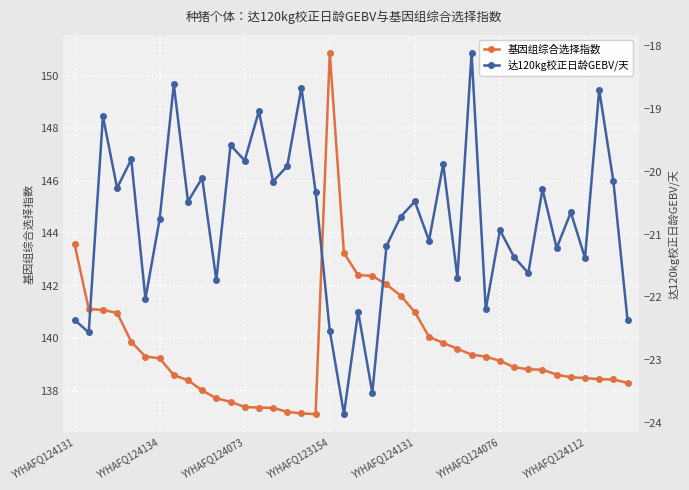

How many interior local valleys does the 基因组综合选择指数 series have?

1